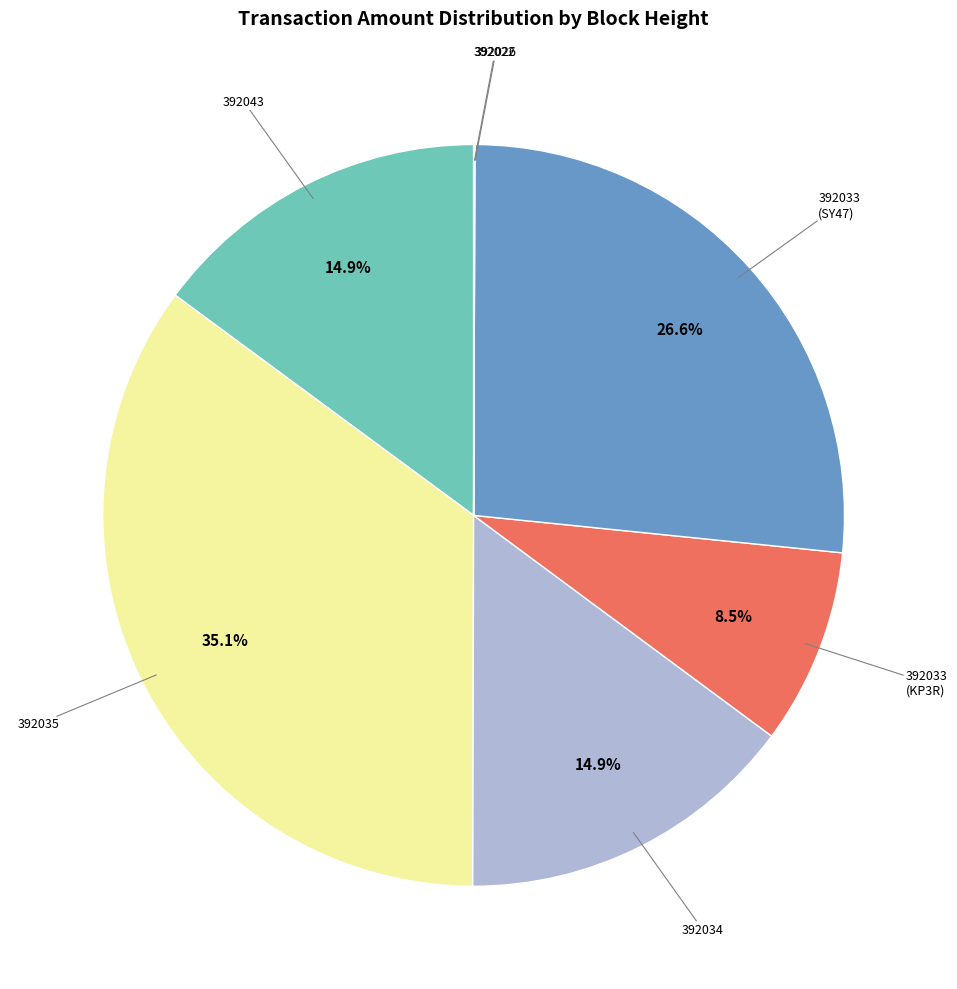

Is there a majority slice in this chart?

No